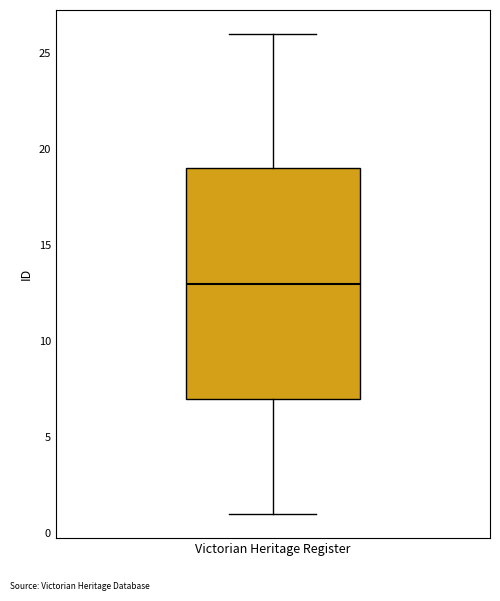

Where does the lower whisker of the box for Victorian Heritage Register end on the y-axis? The values are not printed on the chart, so give them approximately, as read against the axis.

1